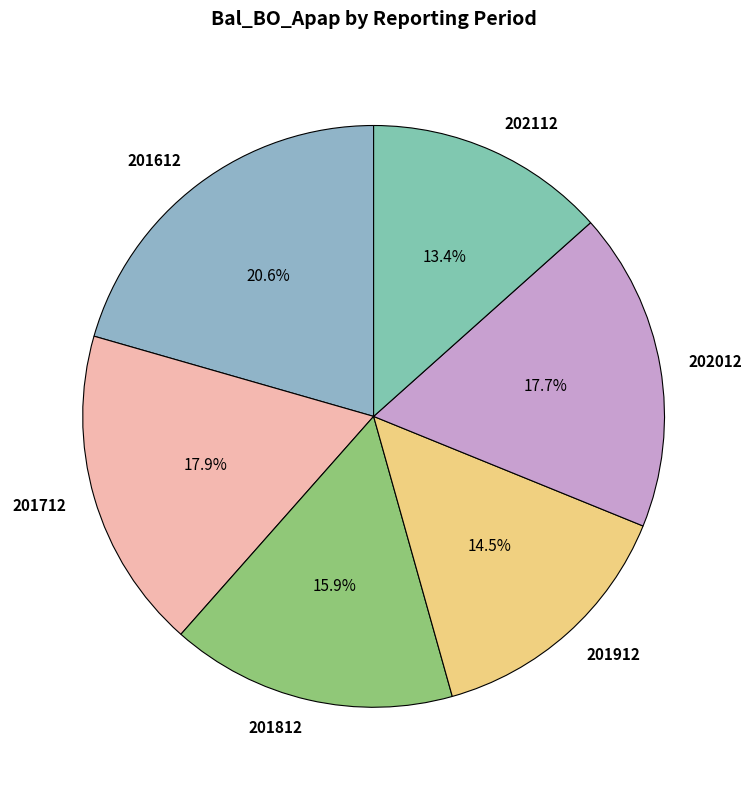

What is the smallest slice in the pie chart?

202112